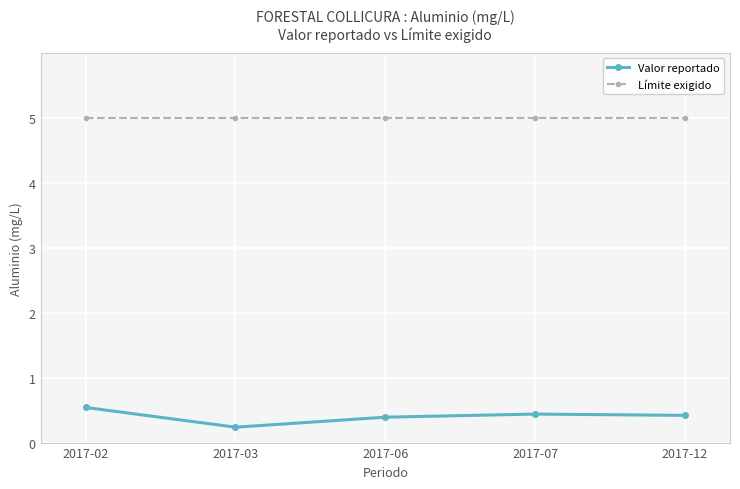

How many distinct data groups are displayed?

2